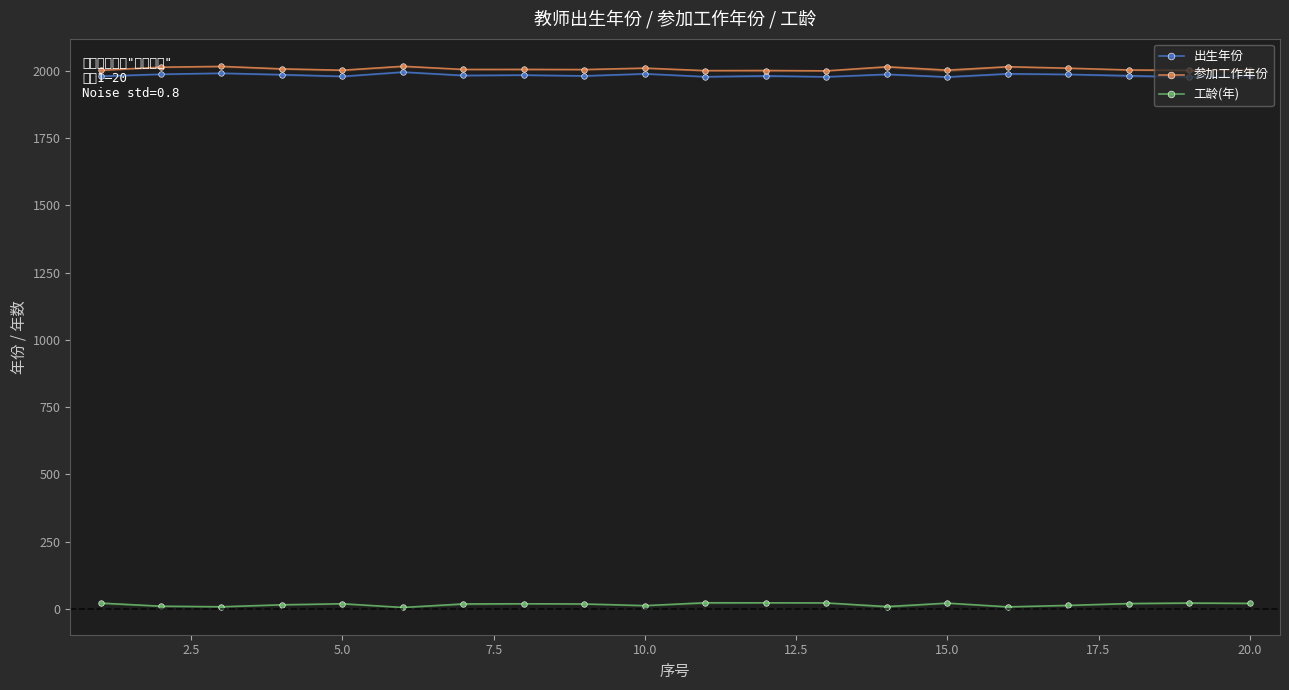

True or false: 工龄(年) has more than 0 interior local peaks.

True